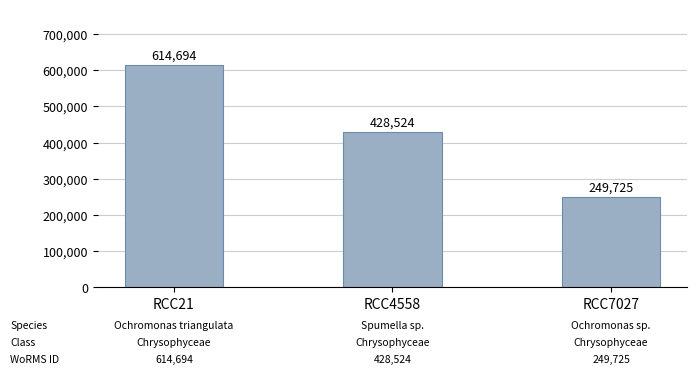

Reading left to right, transcribe all the data shown in this chart.

RCC21=614694	RCC4558=428524	RCC7027=249725